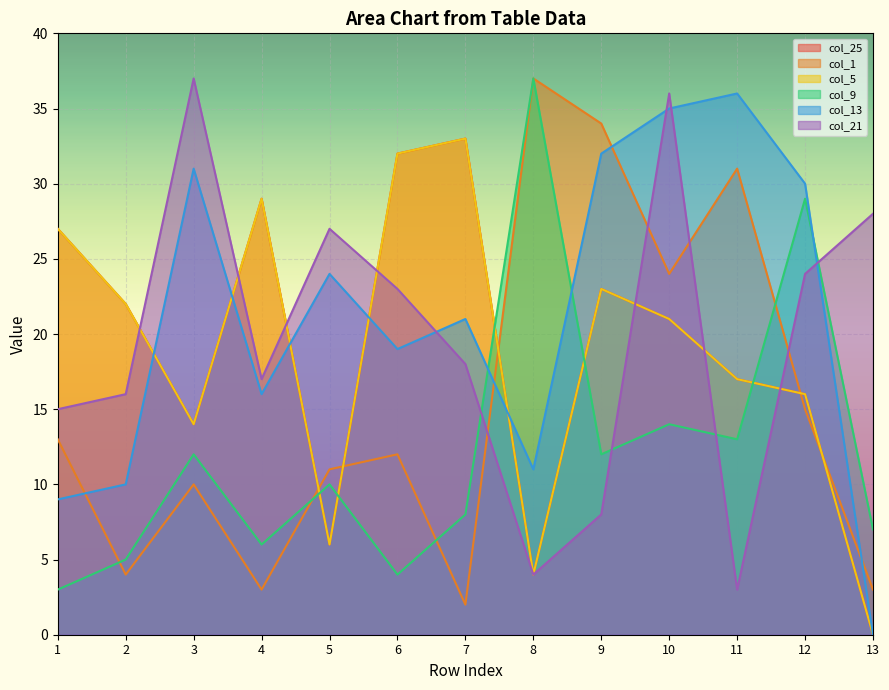

What is the value of the col_5 point at the 9th from the left?

23